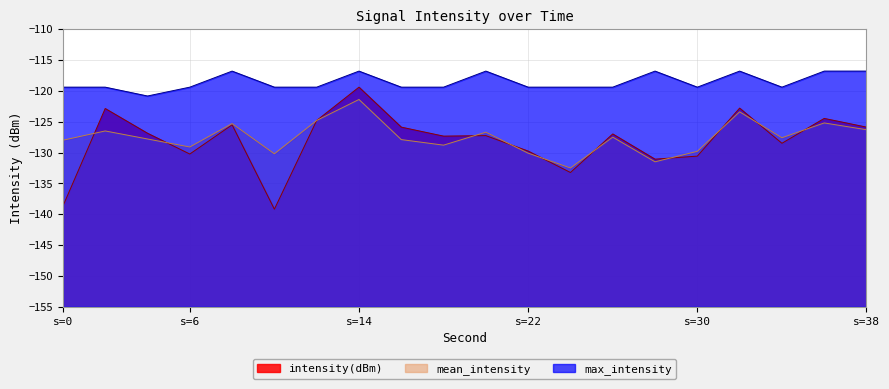

At which label does intensity(dBm) reach its peak?

s=14